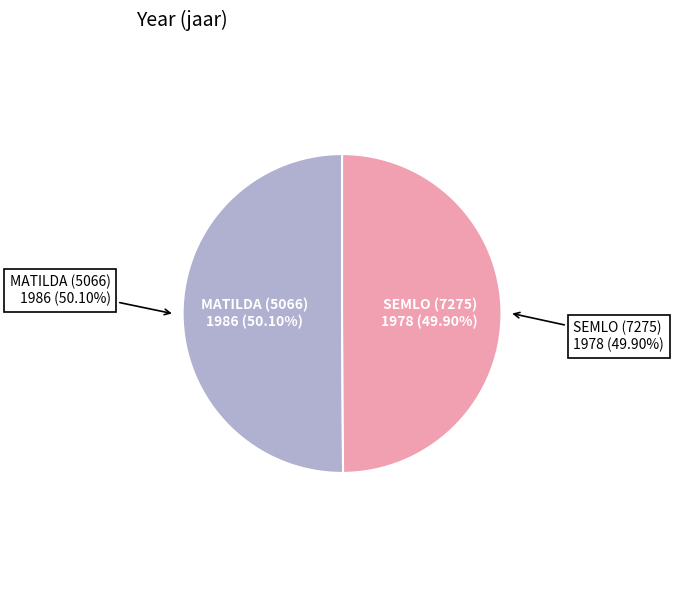

How many slices are in this pie chart?

2